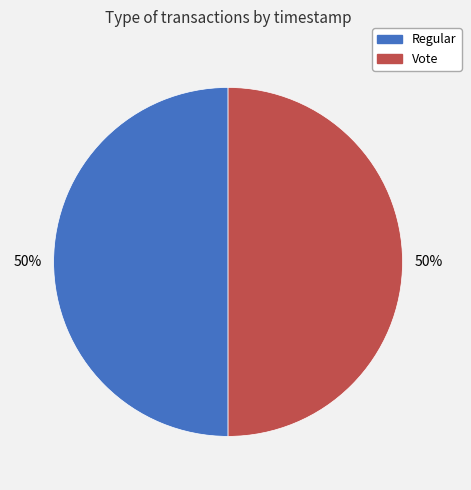

The Vote slice represents 50% of the pie. True or false?

True